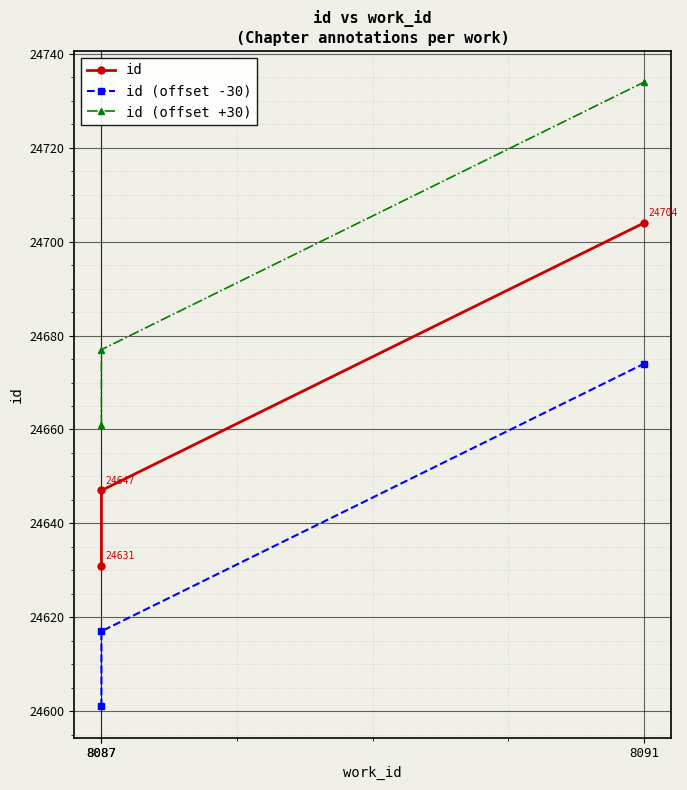

What is the difference between the second highest and minimum values in the id series?

16